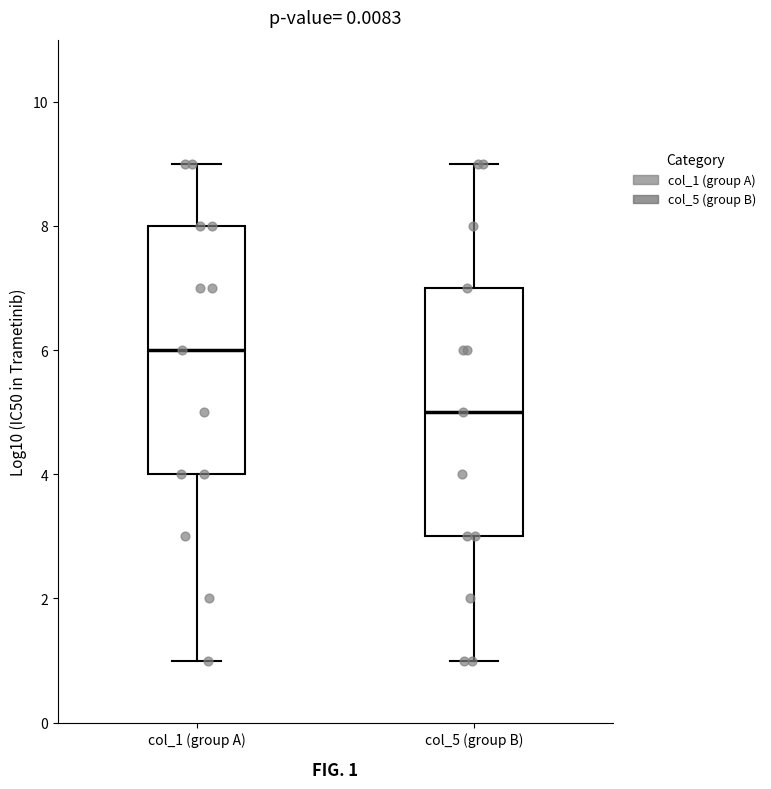

Reading left to right, read every box against the y-axis: the position of its median line, the range the box covers, and the ends of its whiskers. The values are not printed on the chart, so give them approximately, as read against the axis.

col_1 (group A): median 6, box 4 to 8, whiskers 1 to 9
col_5 (group B): median 5, box 3 to 7, whiskers 1 to 9